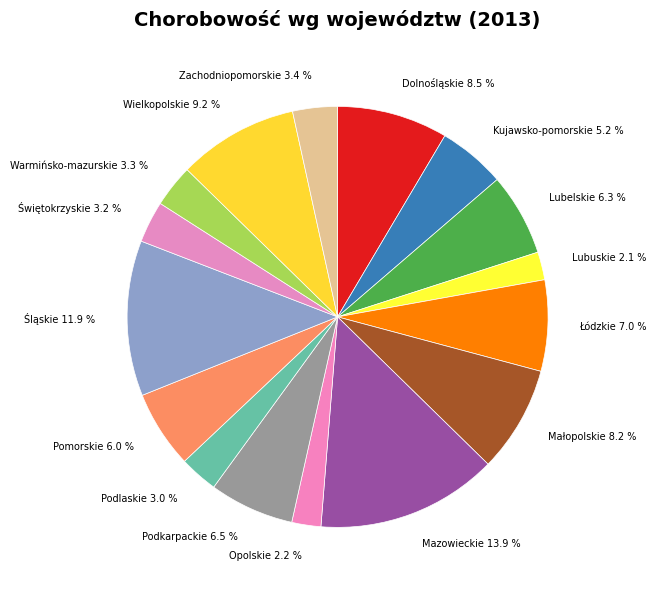

Is it true that Lubuskie is 2% of the pie?

True